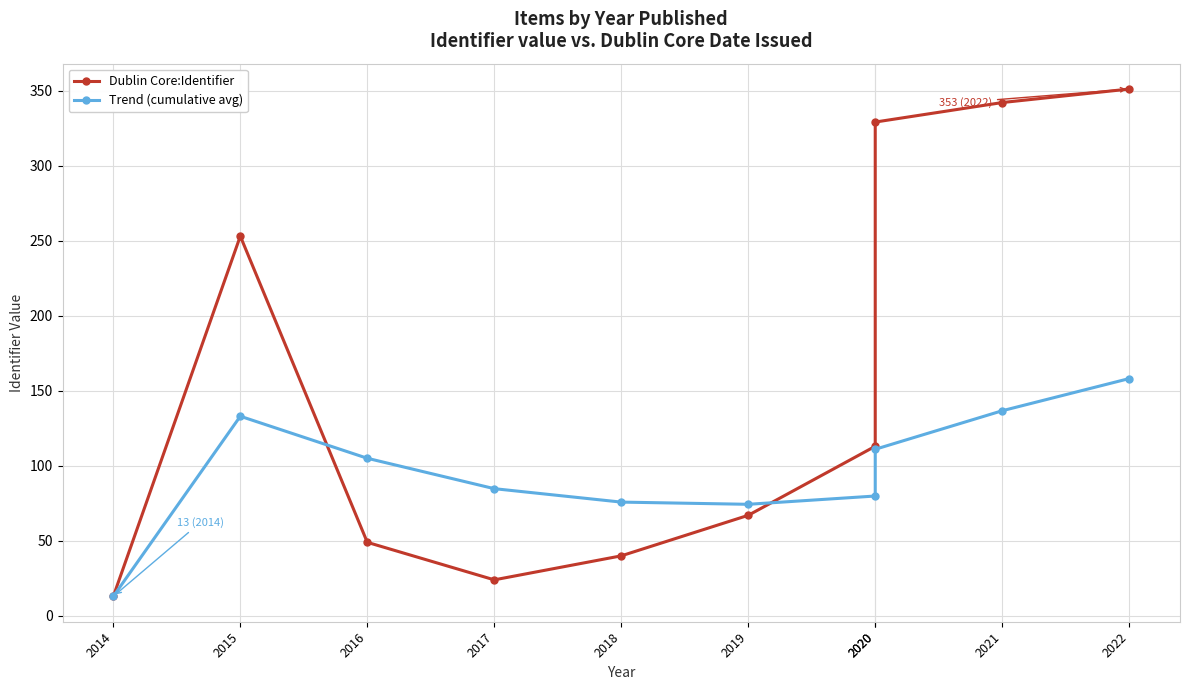

How many intersections are there between Trend (cumulative avg) and Dublin Core:Identifier?

2